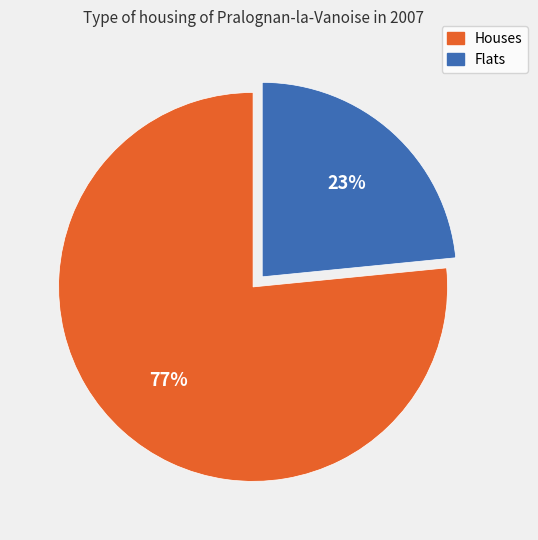

To the nearest percent, what is the average slice percentage?

50%